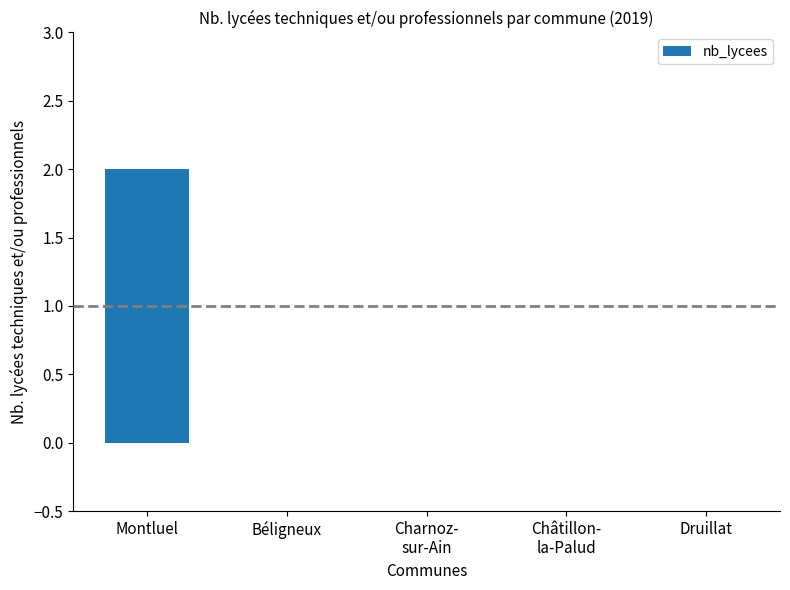

Are the bars grouped side by side (vs. stacked)?

No